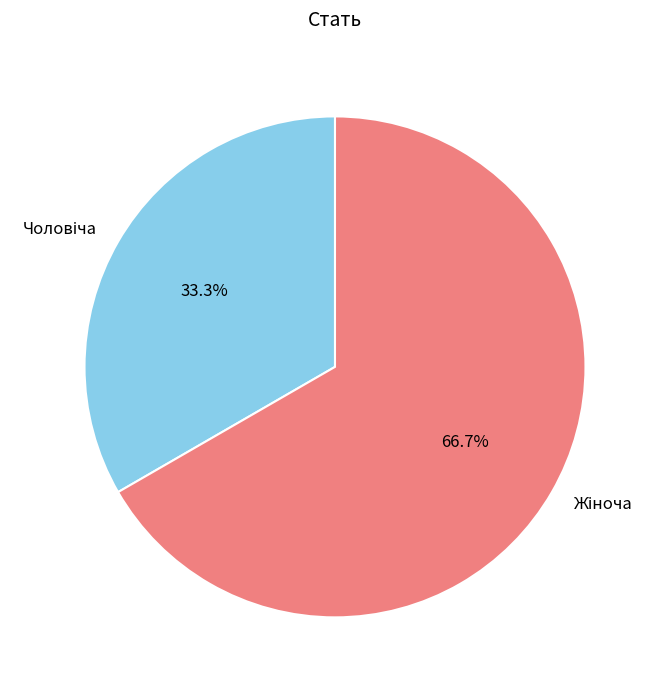

Does any single category account for the majority?

Yes